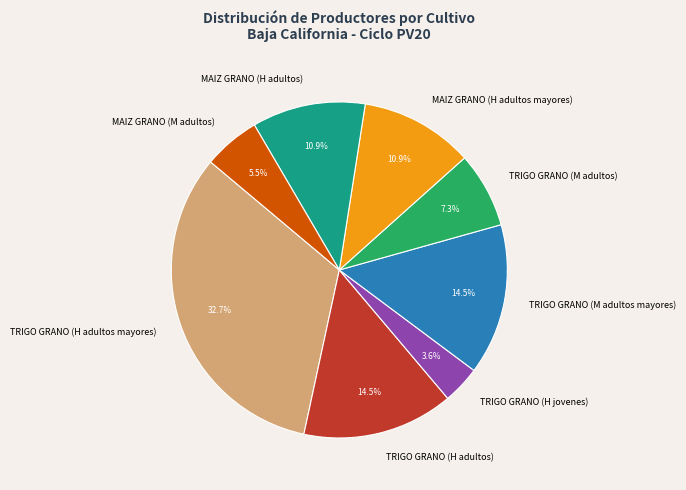

Approximately how many times larger is the value at TRIGO GRANO (H adultos mayores) compared to MAIZ GRANO (H adultos mayores)?

3.0